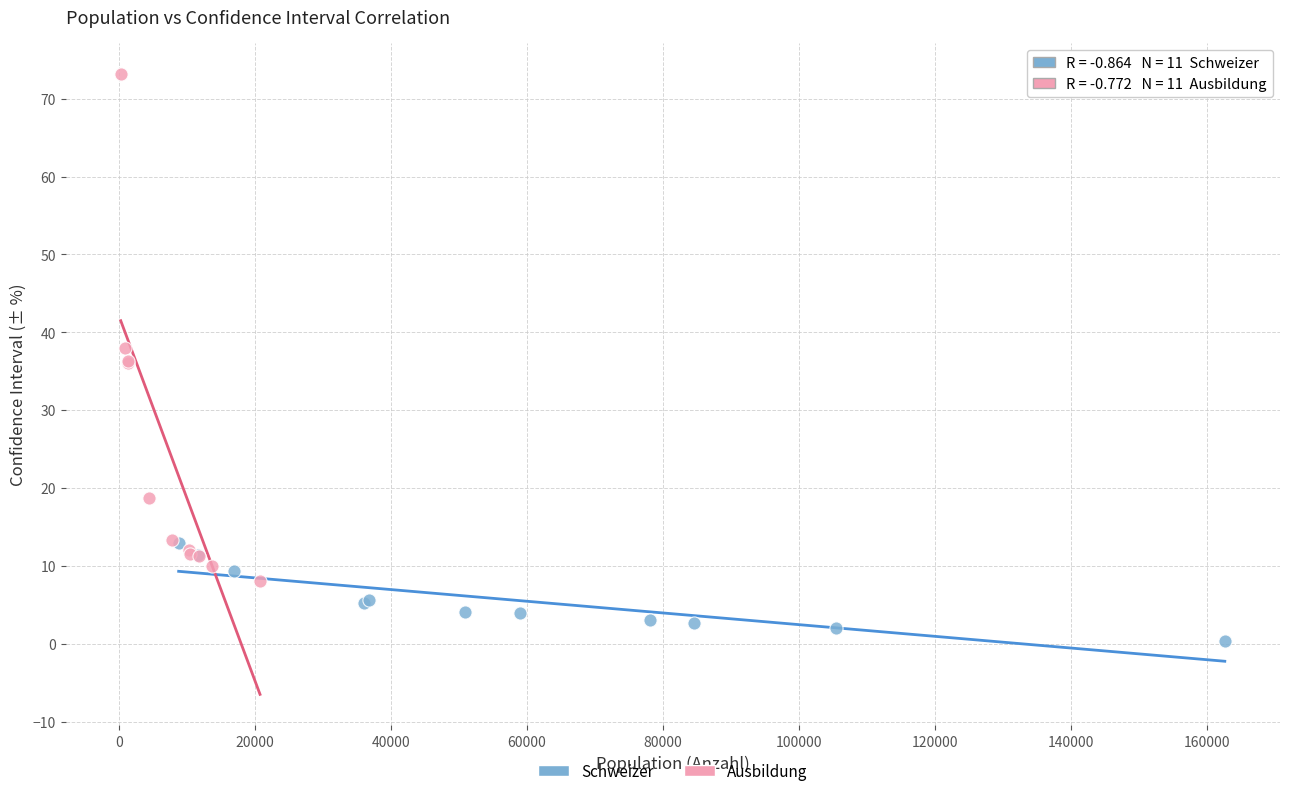

Which series has the largest Y range (max minus min)?

Ausbildung